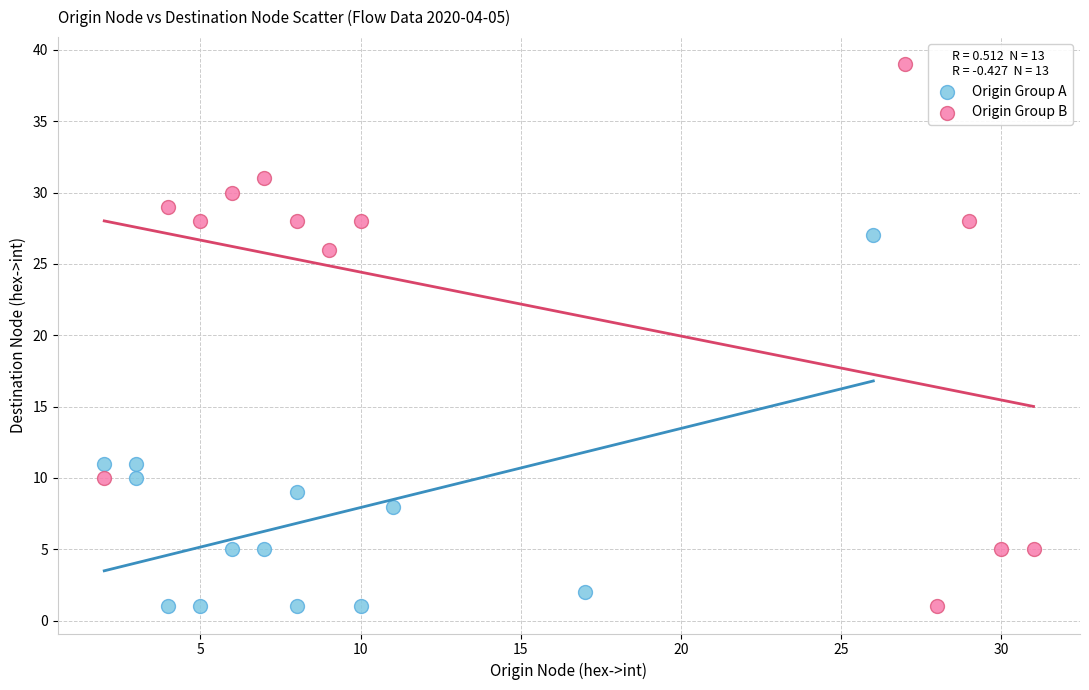

Which series reaches the maximum Y coordinate?

Origin Group B